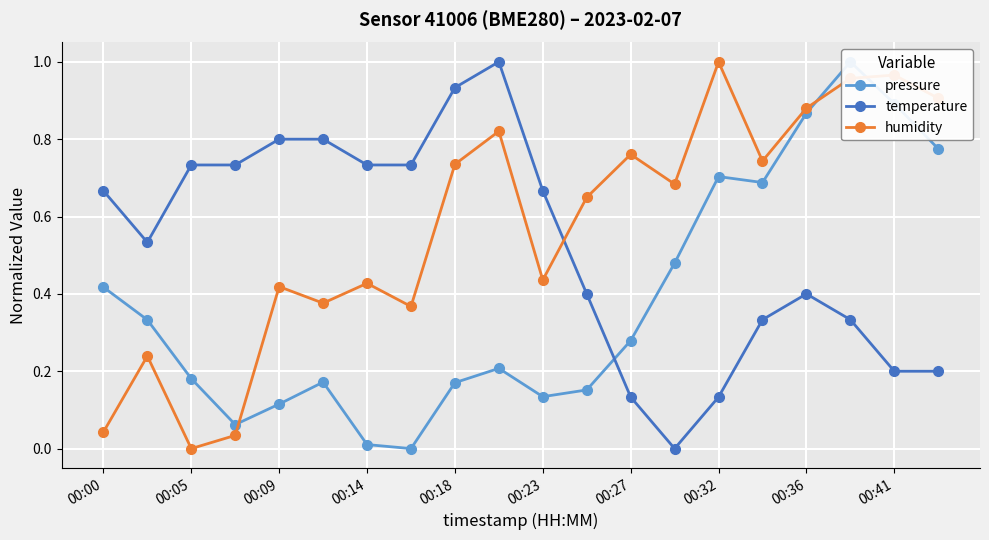

What is the difference between the maximum and minimum values in the humidity series?

1.0